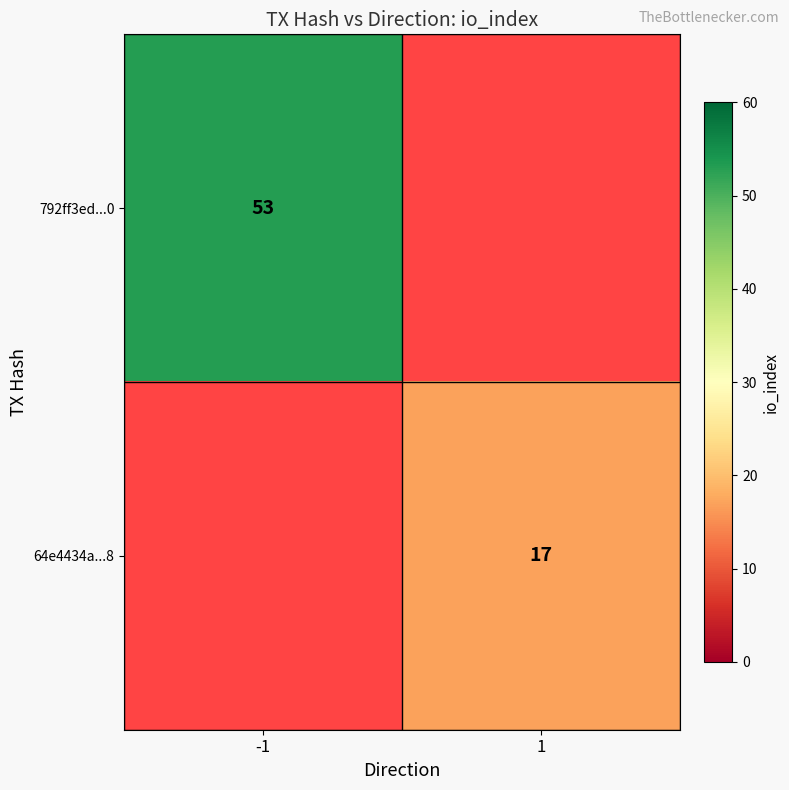

Is it true that 792ff3ed...0 equals 53 at -1?

True